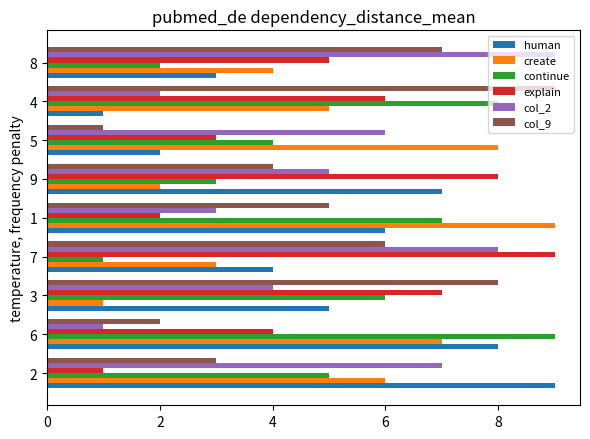

What is the average value of the create series?

5